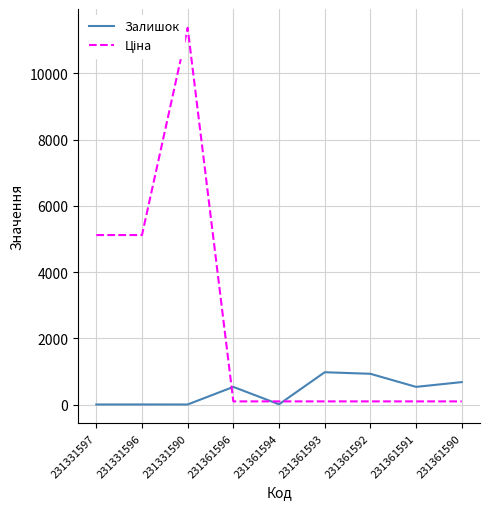

True or false: Залишок has a value of 3.0 at 231331590.

True